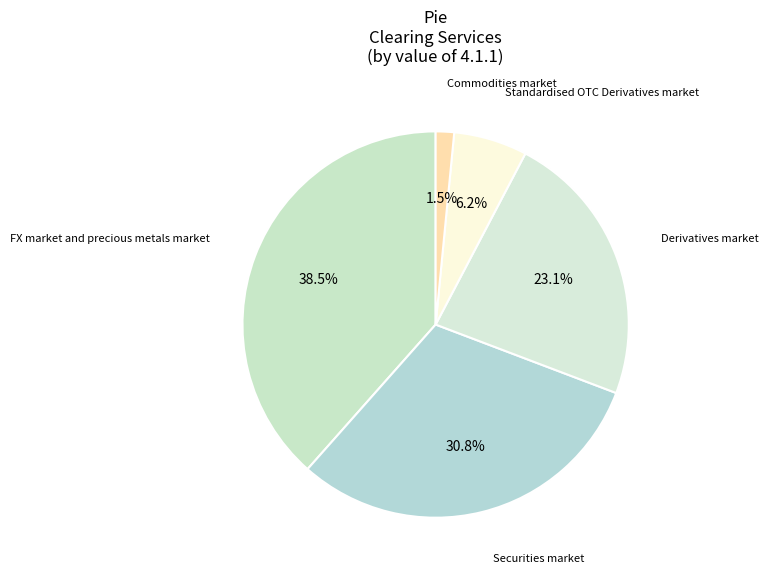

Count the number of slices in the pie.

5